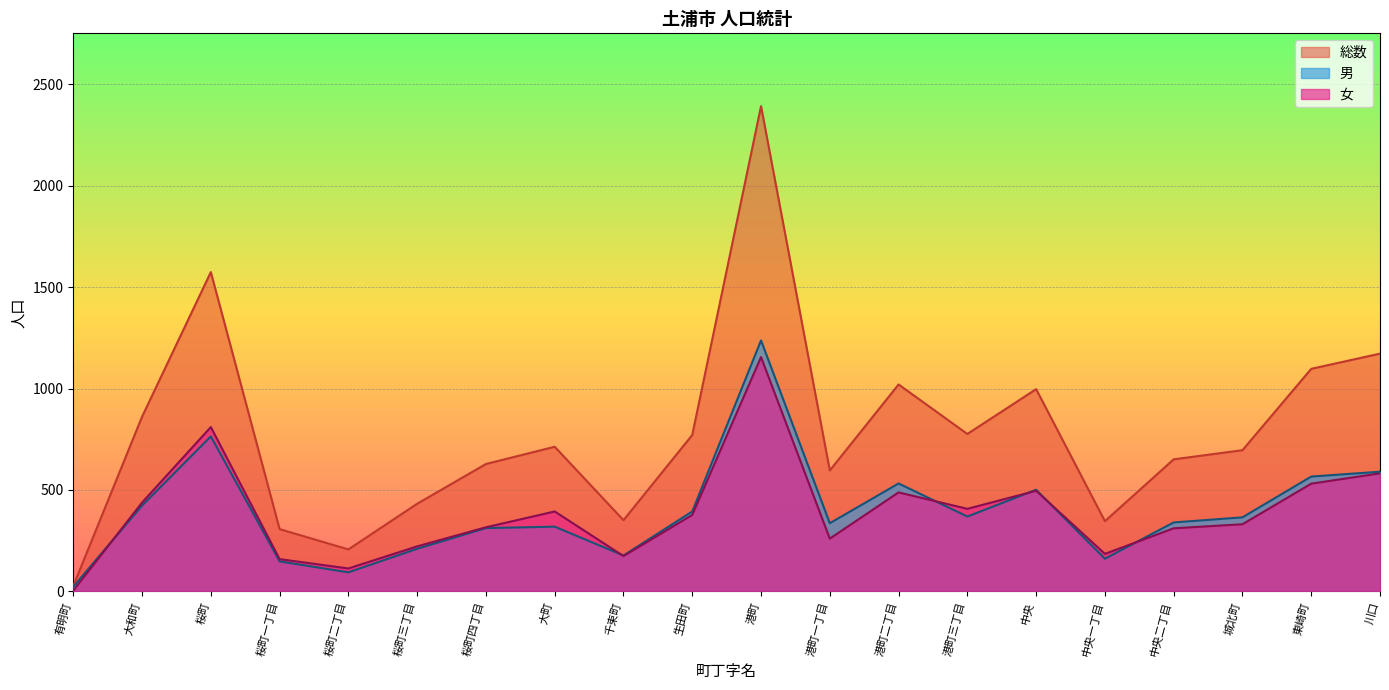

What is the difference between the maximum and minimum values in the 総数 series?

2365